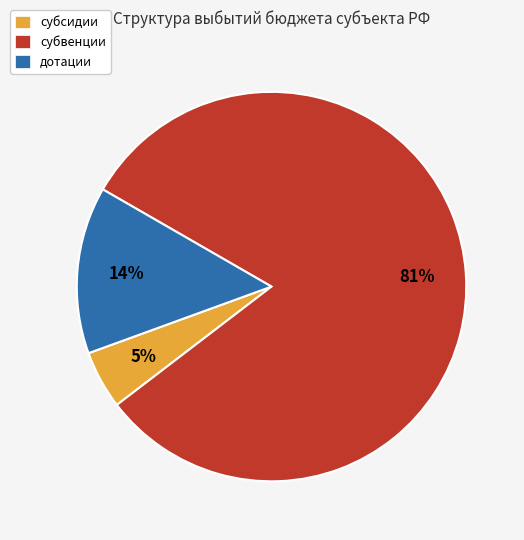

What percentage is the субсидии slice, to the nearest percent?

5%